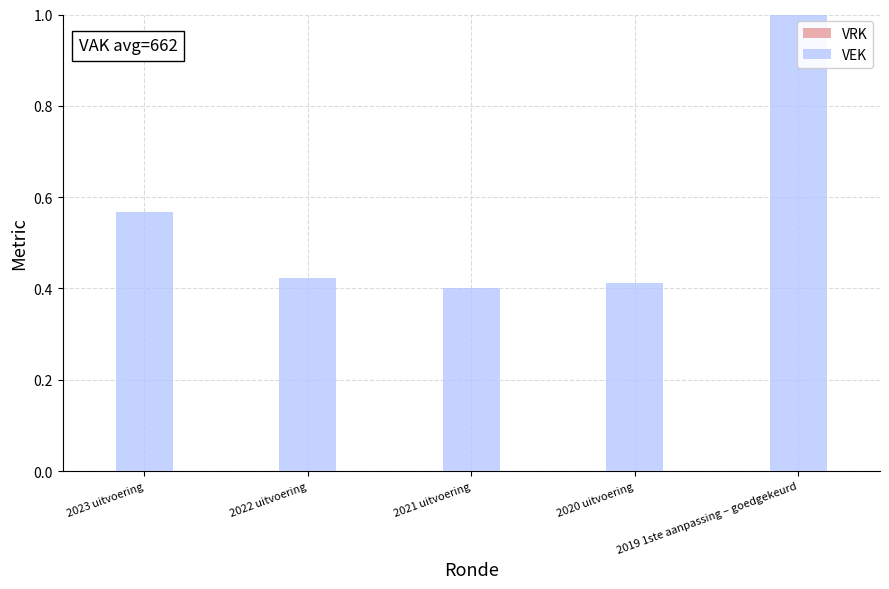

What is the maximum value shown in the chart?

1.0